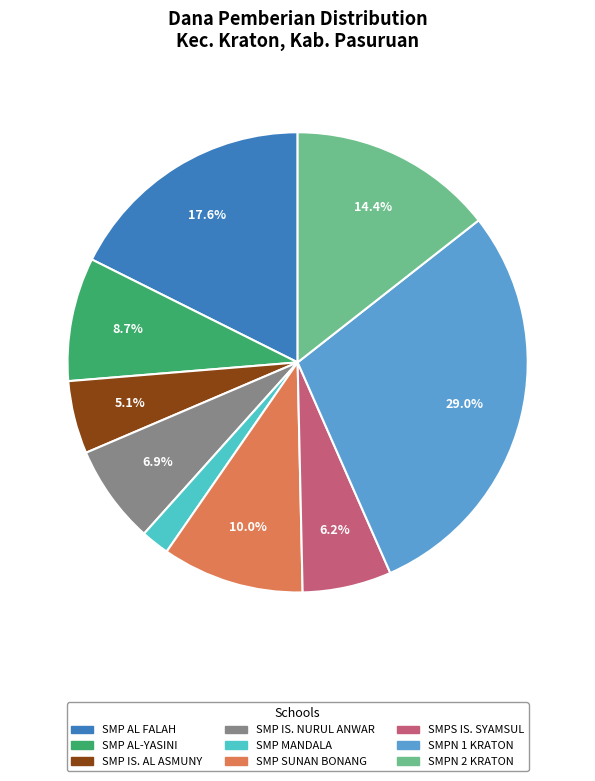

Is there any slice that represents more than half of the pie?

No